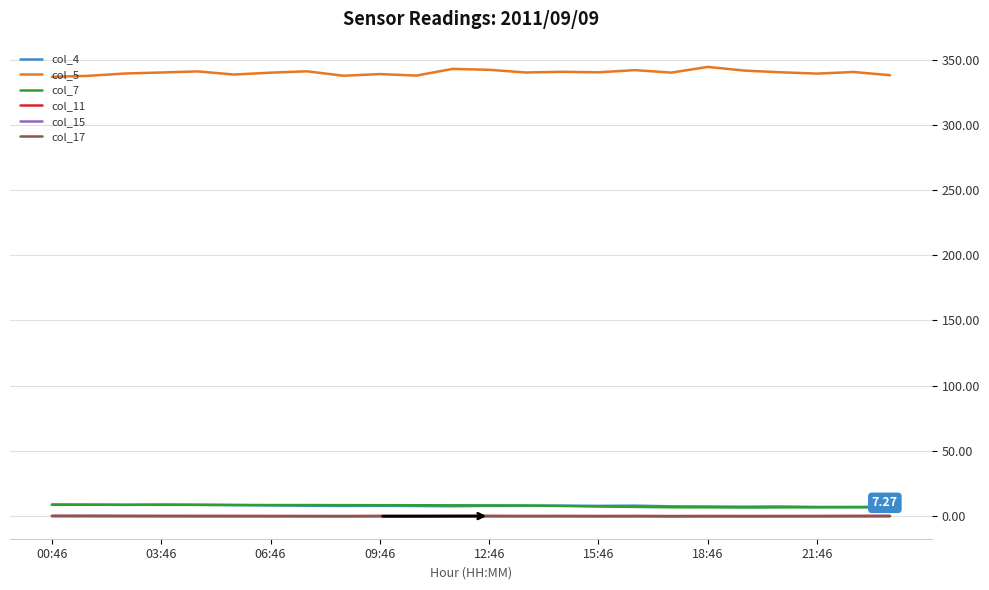

True or false: col_4 and col_5 cross at least once.

False